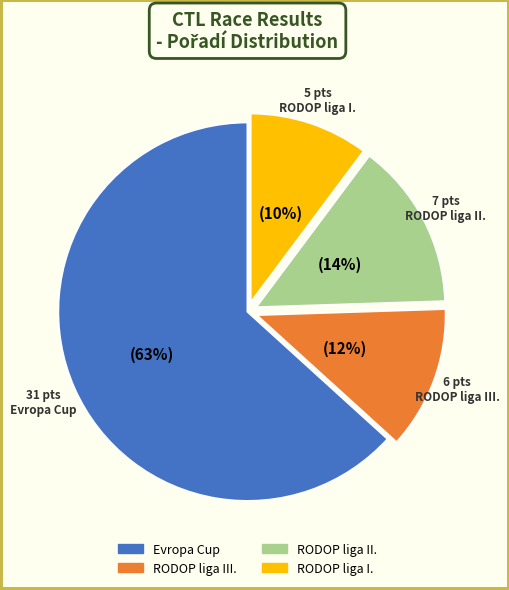

Is there a majority slice in this chart?

Yes